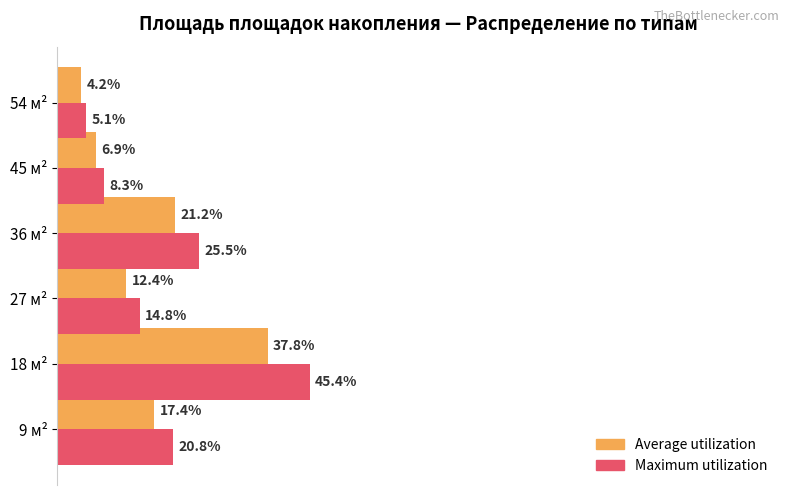

What are all the series names shown in the legend?

Average utilization, Maximum utilization